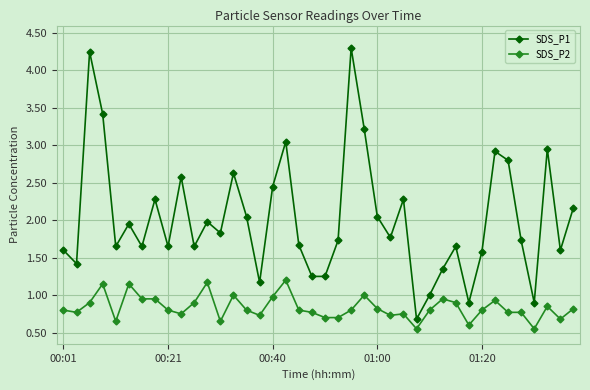

Which series has the largest total across all categories?

SDS_P1